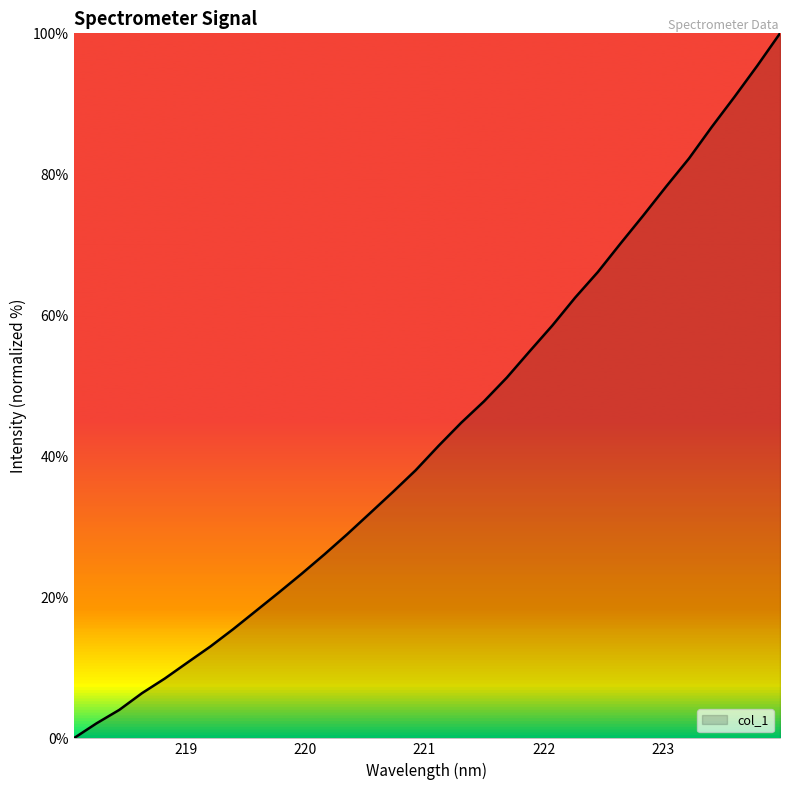

What is the difference between the maximum and minimum values?

100.0